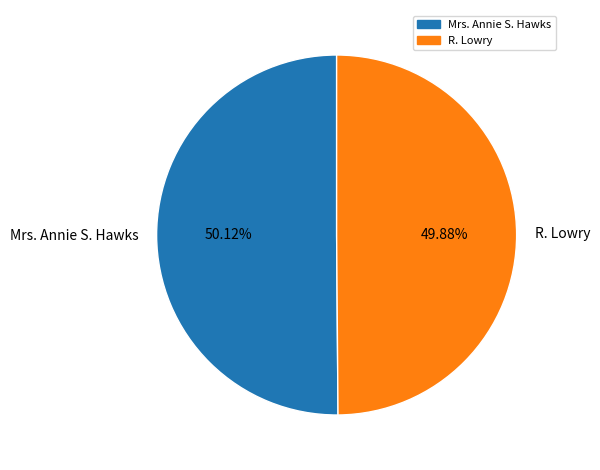

Does any single category account for the majority?

Yes